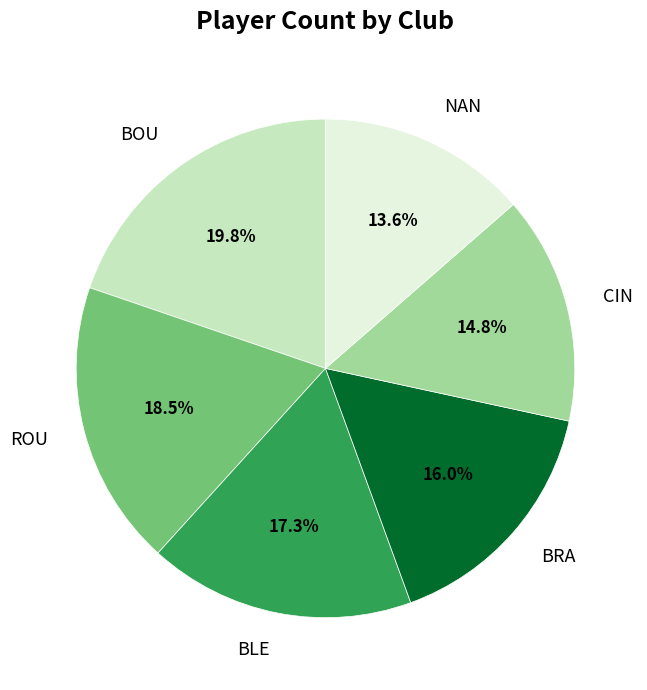

Approximately how many times larger is the value at NAN compared to ROU?

0.7